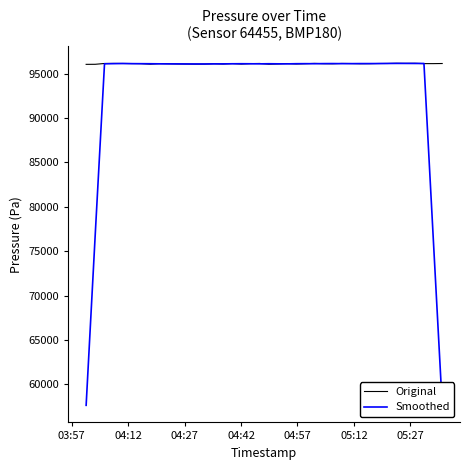

Is this an area chart (filled region under the line)?

No